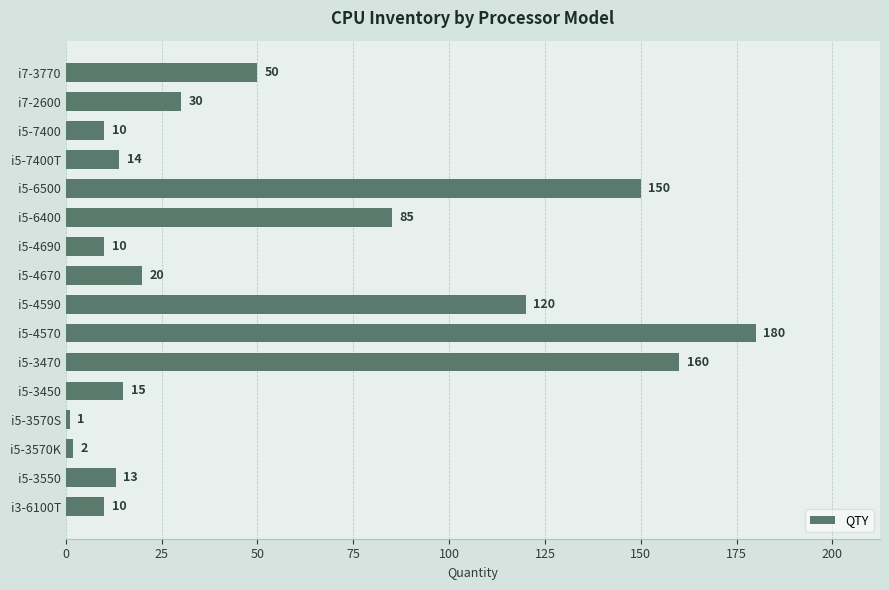

Which category has the lowest value across all series?

i5-3570S